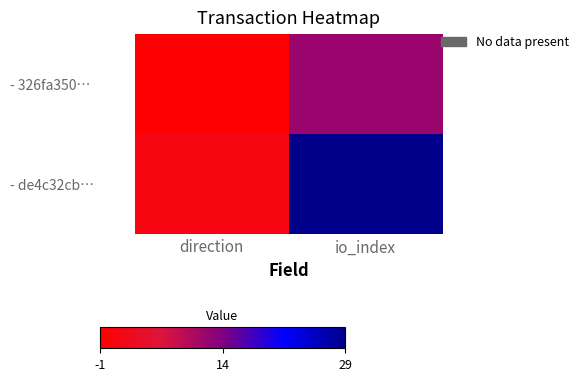

Rank the series by their maximum value, from highest to lowest.

- de4c32cb…, - 326fa350…